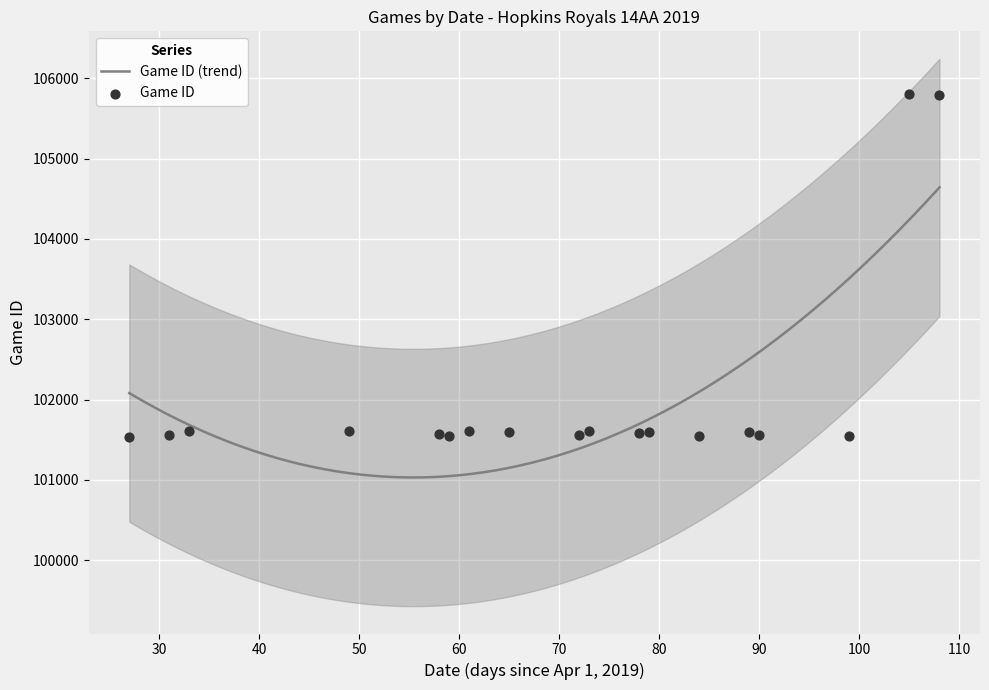

Between 5/30/19 and 7/9/19, which is larger?

7/9/19